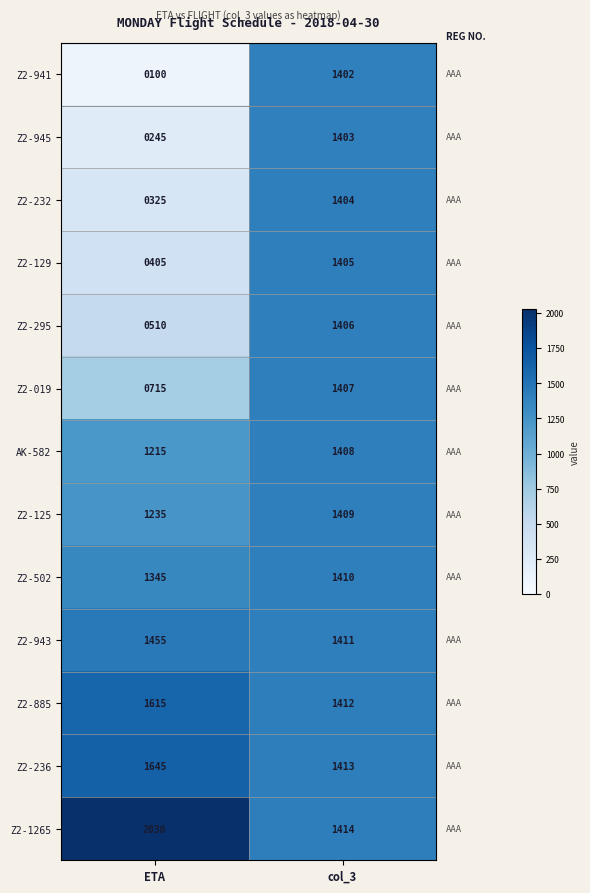

What is the average value of the Z2-945 series?

824